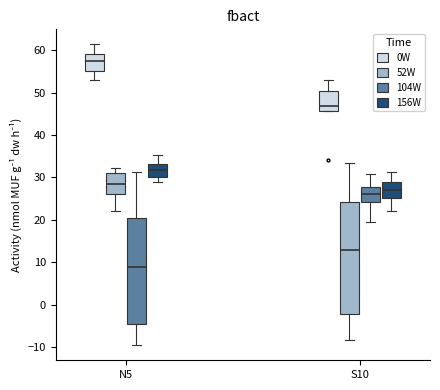

Comparing the boxes themselves (not the whiskers), which one is the tallest?

S10 (52W)